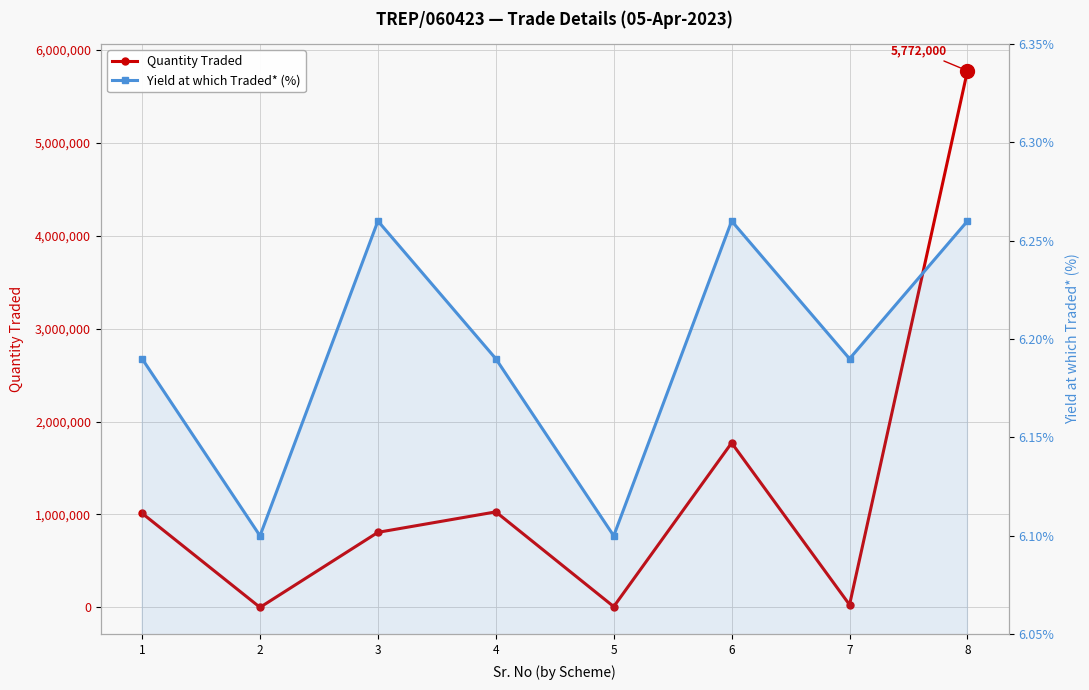

How many lines are shown in the chart?

2